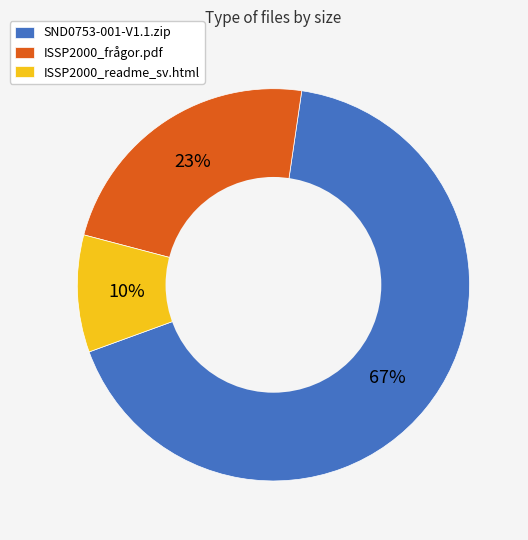

To the nearest percent, what is the difference between the largest and smallest slice percentages?

57%